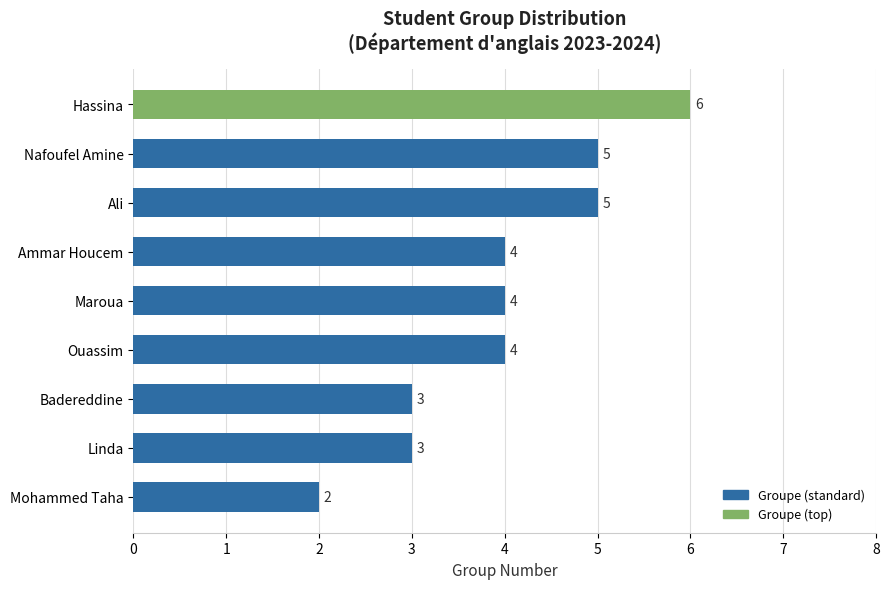

The value at Hassina is 10. True or false?

False